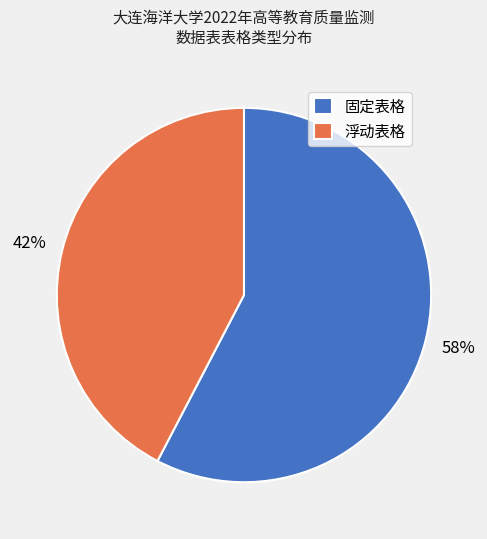

To the nearest percent, what portion does 浮动表格 represent?

42%